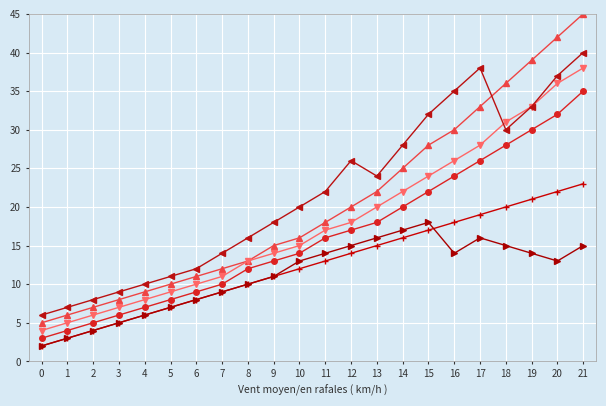

What is the maximum value shown in the chart?

45